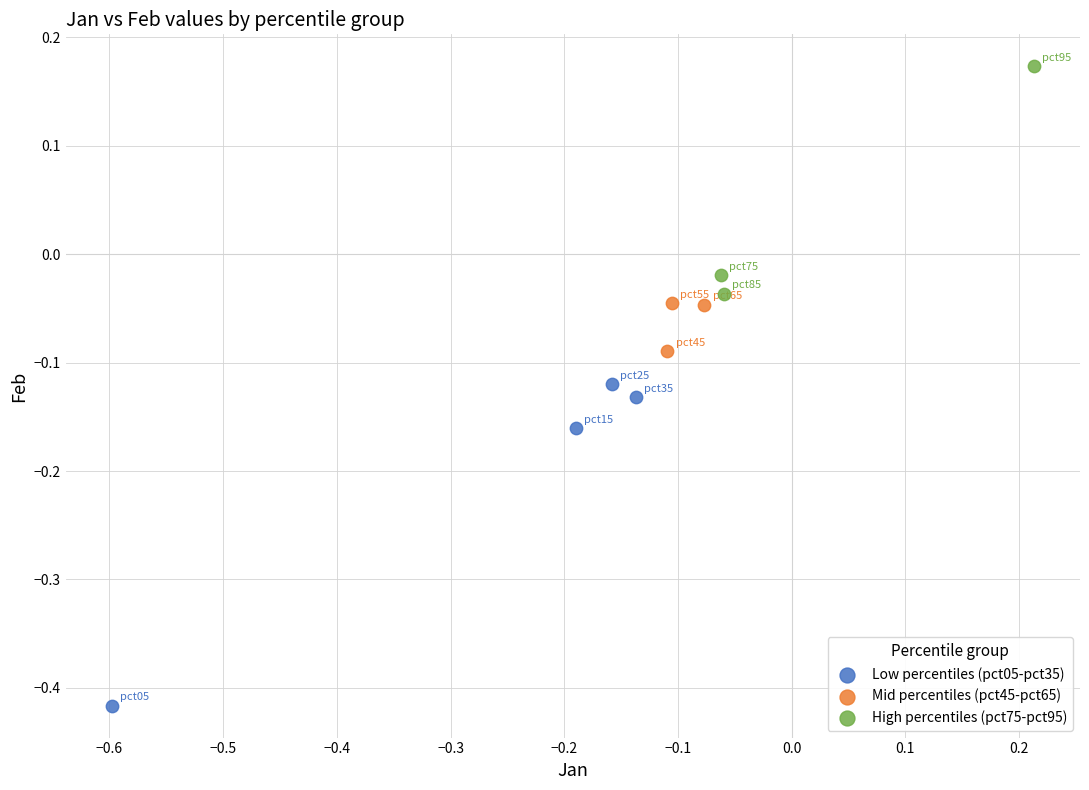

Which series has the largest Y range (max minus min)?

Low percentiles (pct05-pct35)